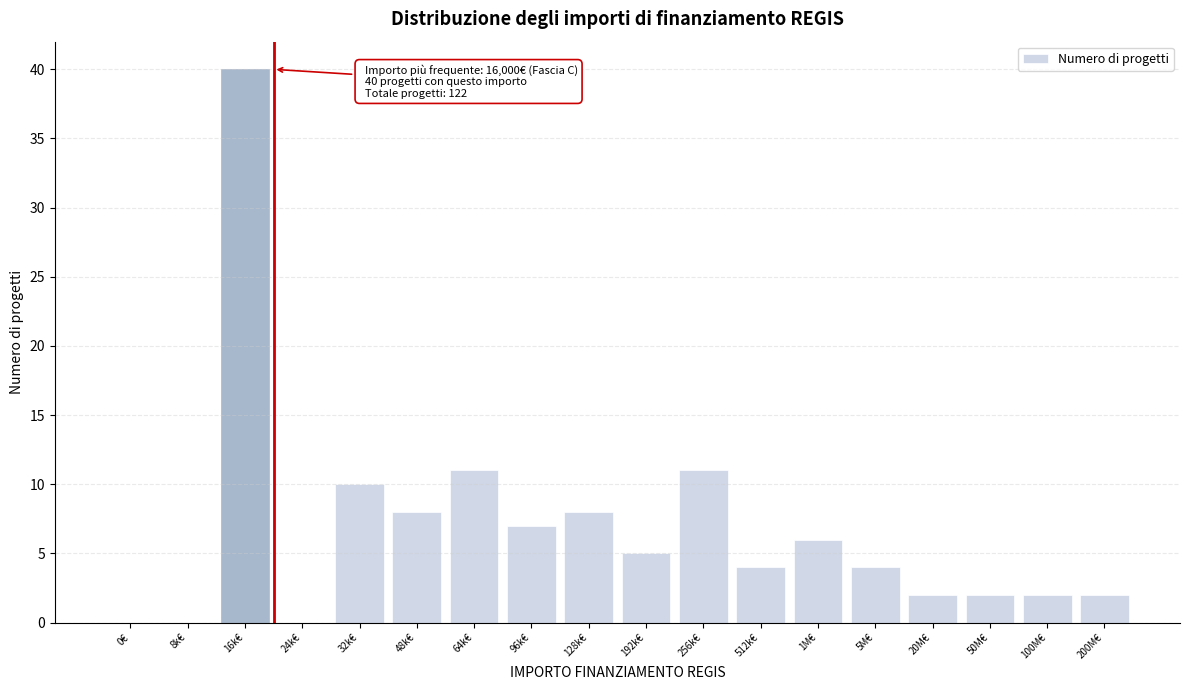

Reading left to right, list all the values displayed in this chart.

0€=0	8k€=0	16k€=40	24k€=0	32k€=10	48k€=8	64k€=11	96k€=7	128k€=8	192k€=5	256k€=11	512k€=4	1M€=6	5M€=4	20M€=2	50M€=2	100M€=2	200M€=2